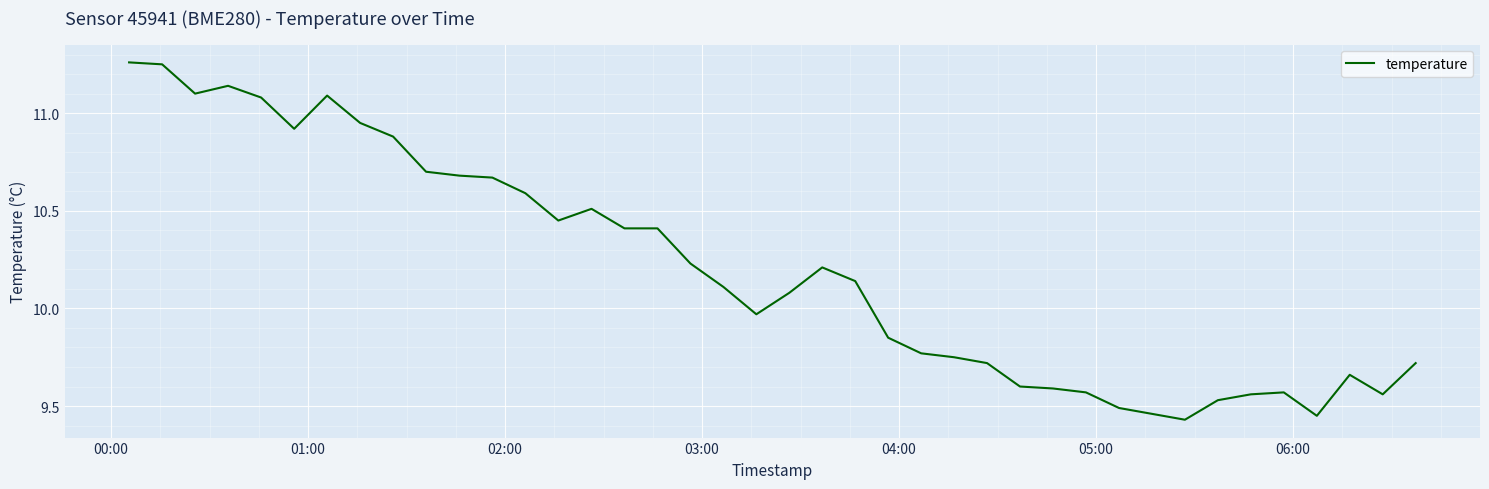

How many points are lower than both their immediate neighbors (excluding endpoints)?

7